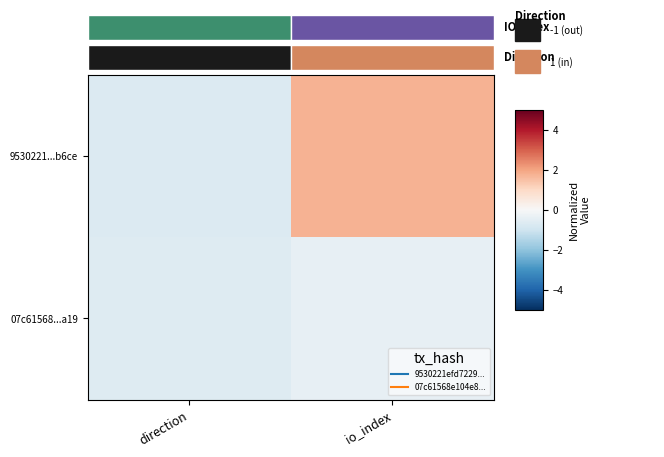

Is it true that 9530221...b6ce equals 1.7 at io_index?

True